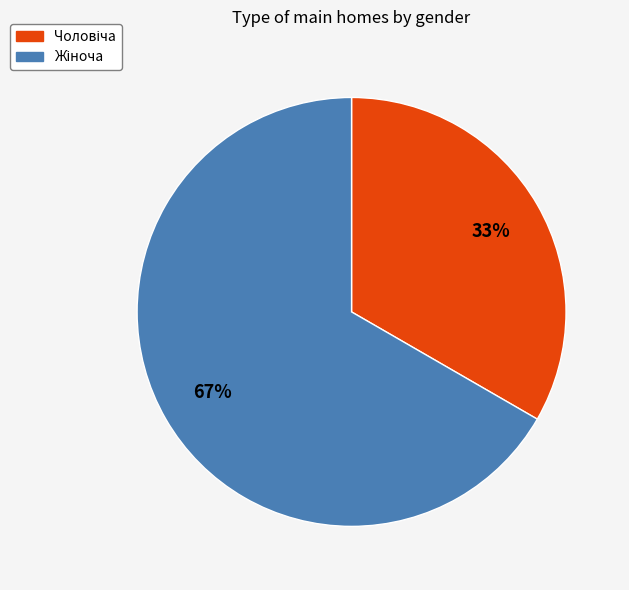

Is there a majority slice in this chart?

Yes